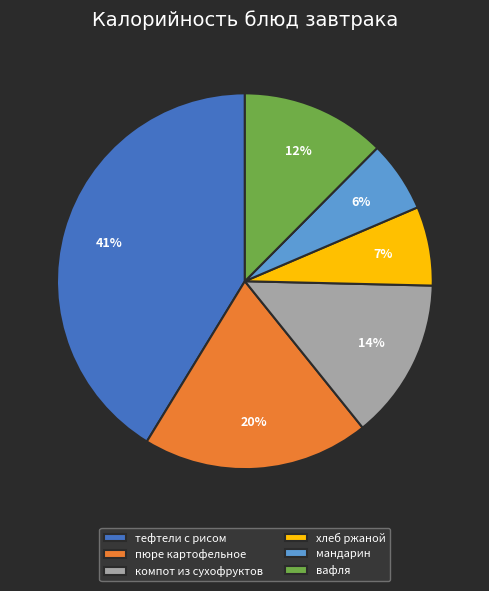

Between компот из сухофруктов and пюре картофельное, which is larger?

пюре картофельное